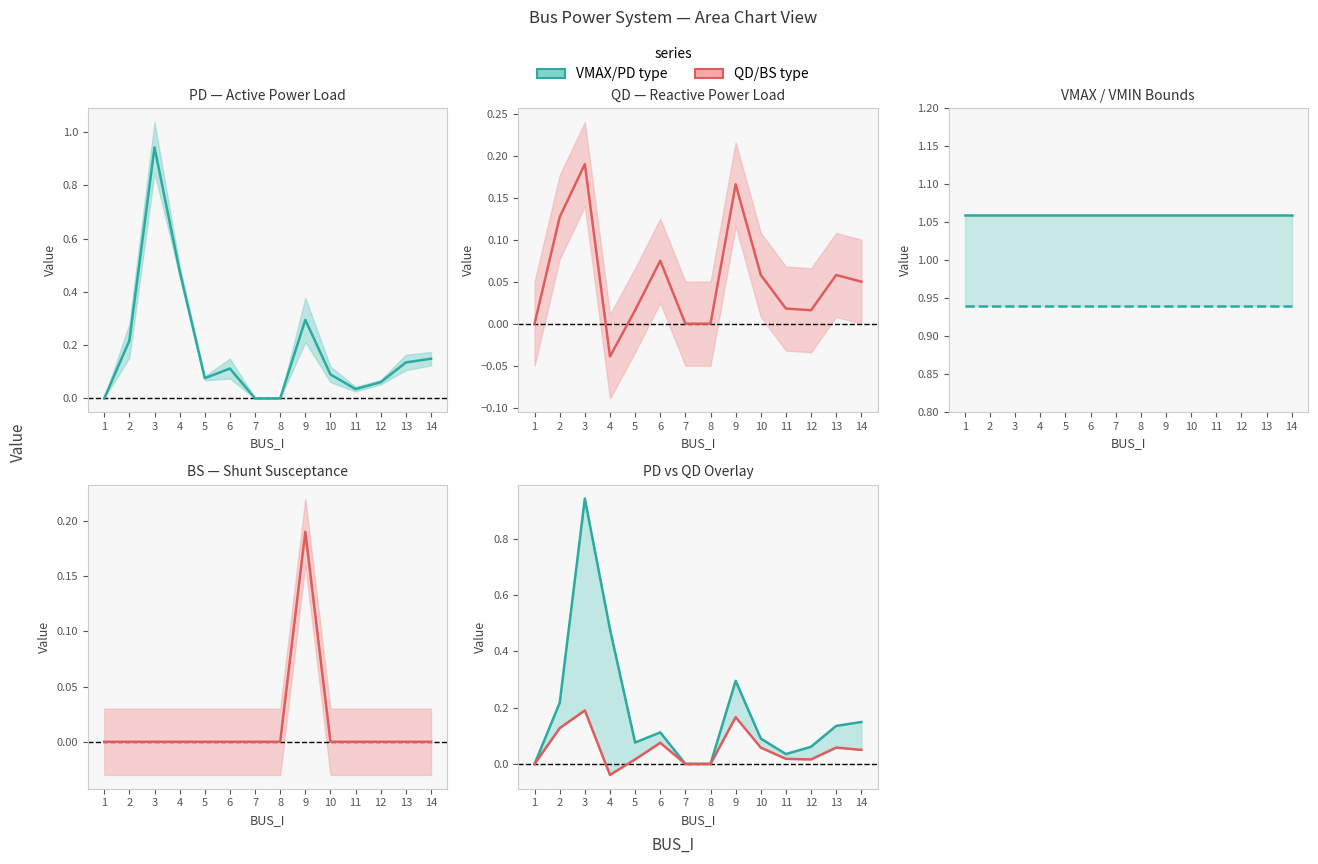

How many interior local peaks does the PD series have?

3